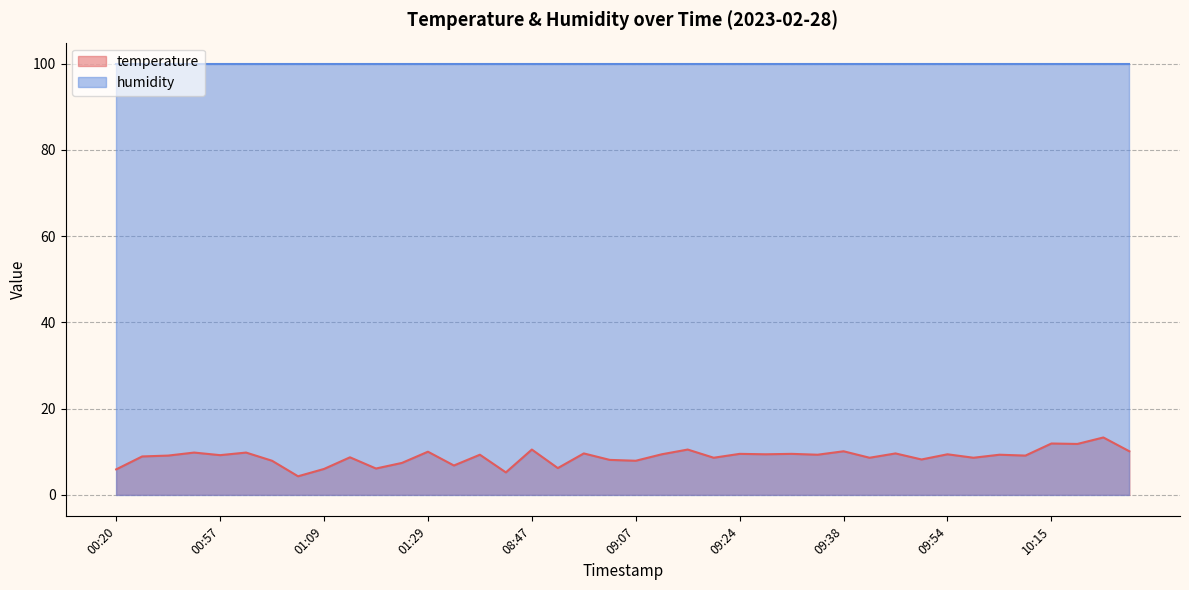

Where is the data nearest to the value 8?

01:04